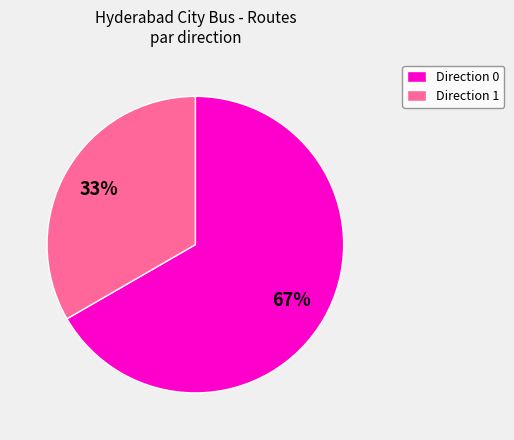

To the nearest percent, what portion does Direction 1 represent?

33%